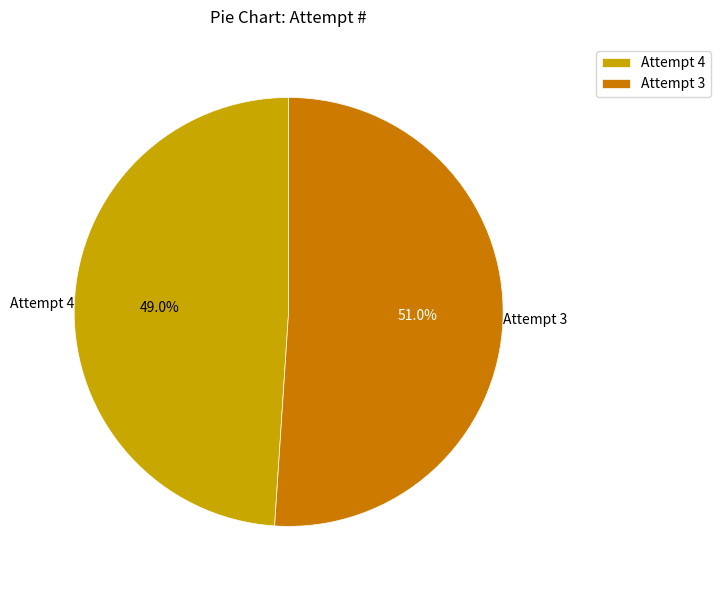

Between Attempt 3 and Attempt 4, which is larger?

Attempt 3